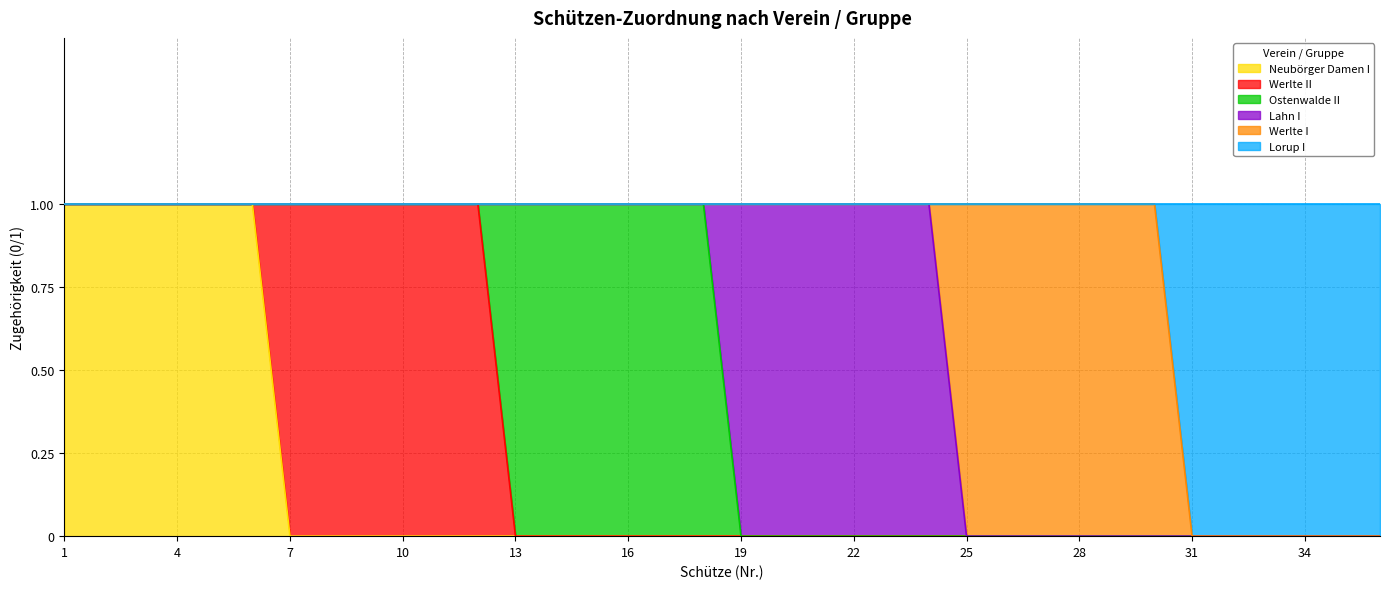

At 20, list the series in order from smallest to largest.

Neubörger Damen I, Werlte II, Ostenwalde II, Werlte I, Lorup I, Lahn I